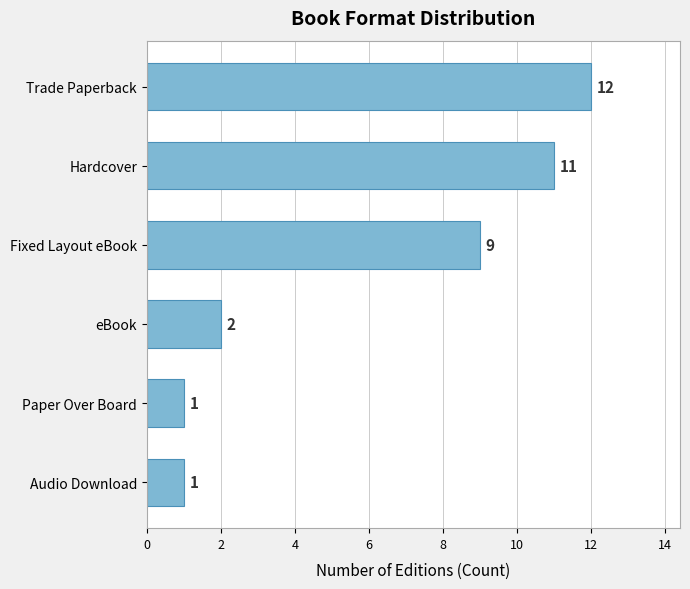

Approximately how many times larger is the value at eBook compared to Paper Over Board?

2.0